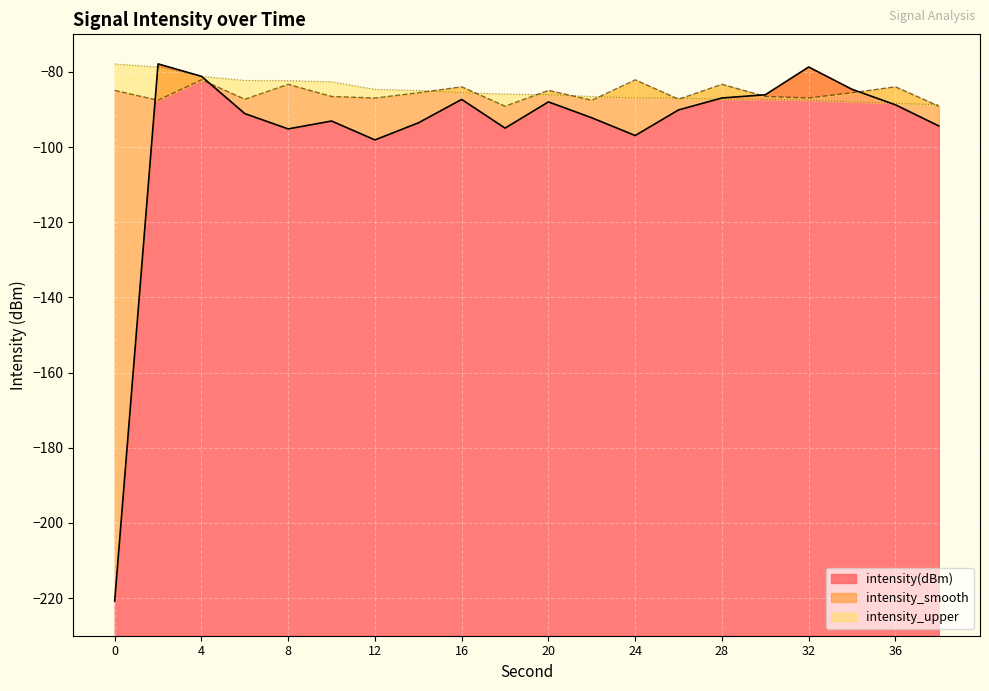

What is the approximate value of intensity_upper at 14?

-84.9